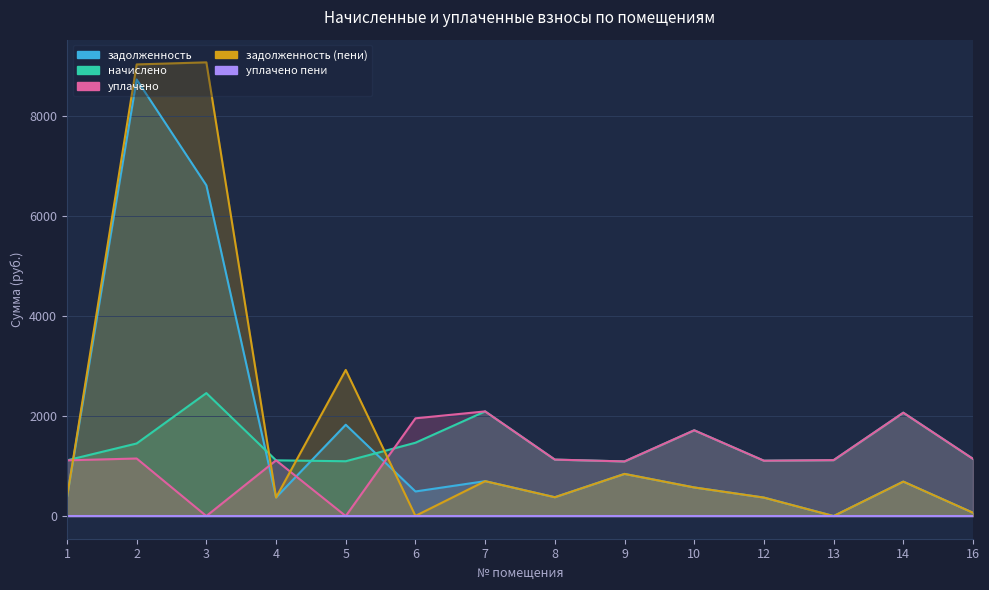

What is the average value of the задолженность (пени) series?

1813.7